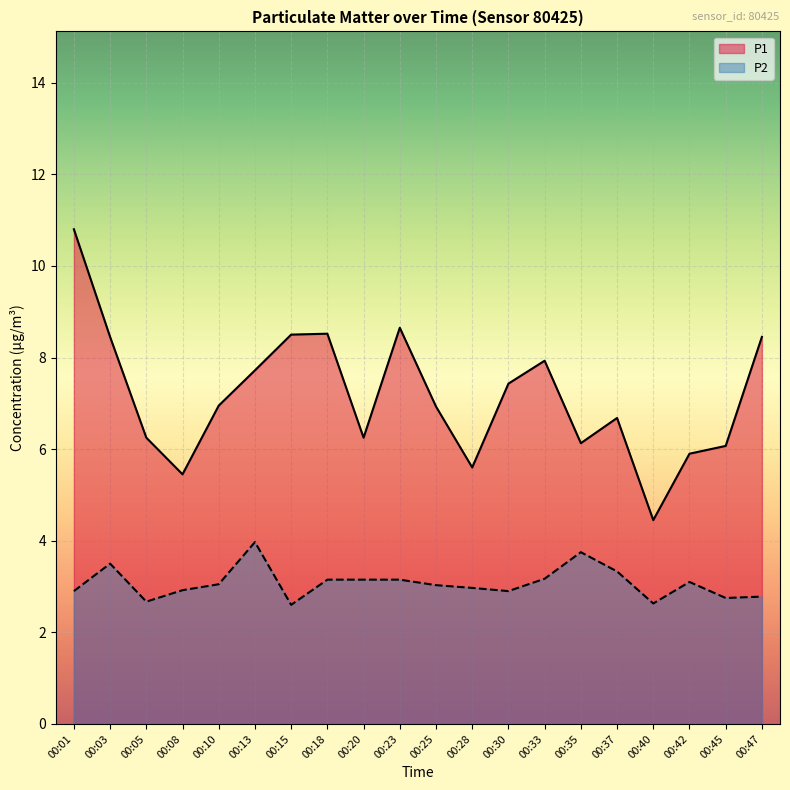

How many lines are shown in the chart?

2